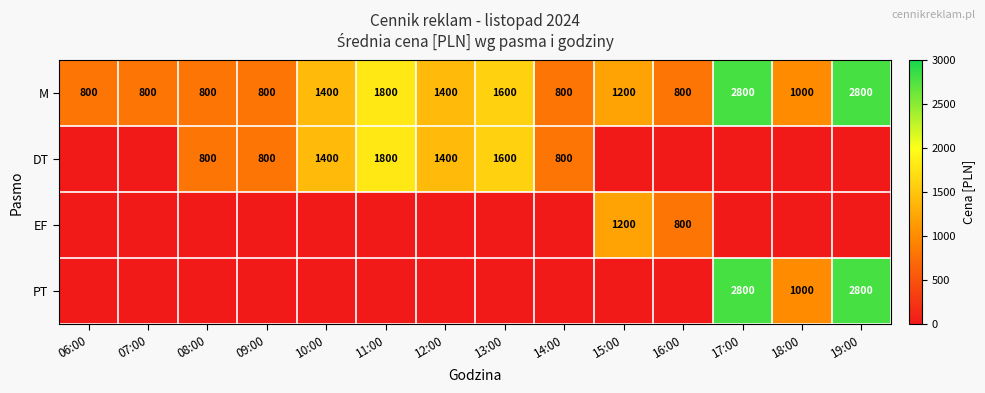

What is the approximate value of M at 11:00, to the nearest 100?

1800